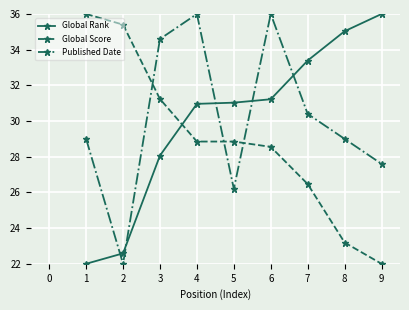

What is the difference between the second highest and second lowest values in the Global Score series?

12.2